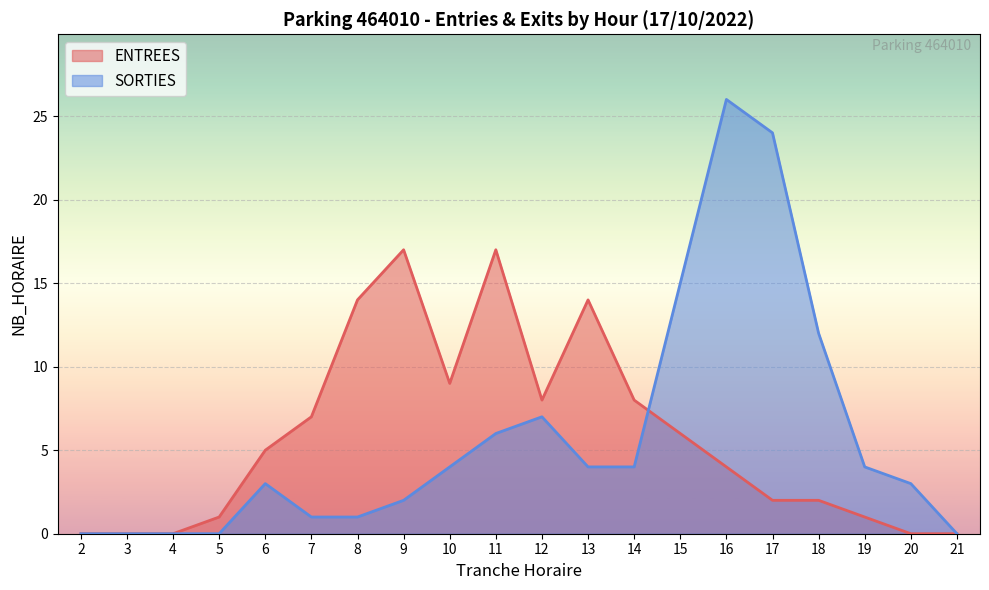

What is the value of the SORTIES point at the 19th from the left?

3